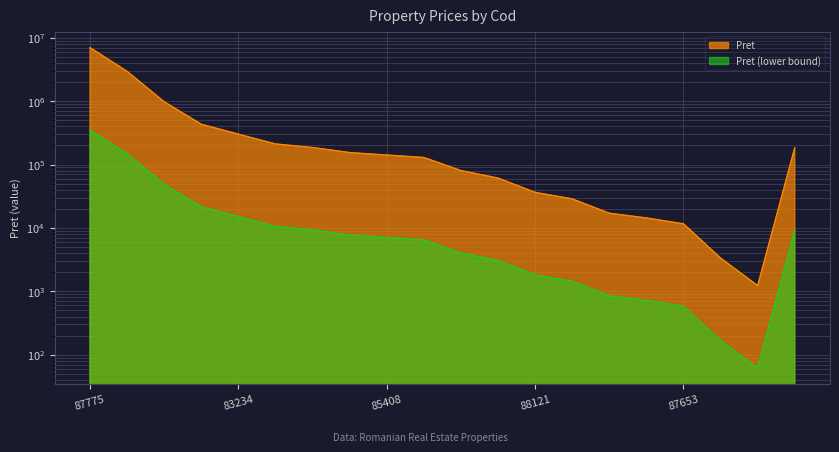

What is the maximum value shown in the chart?

7000000.0